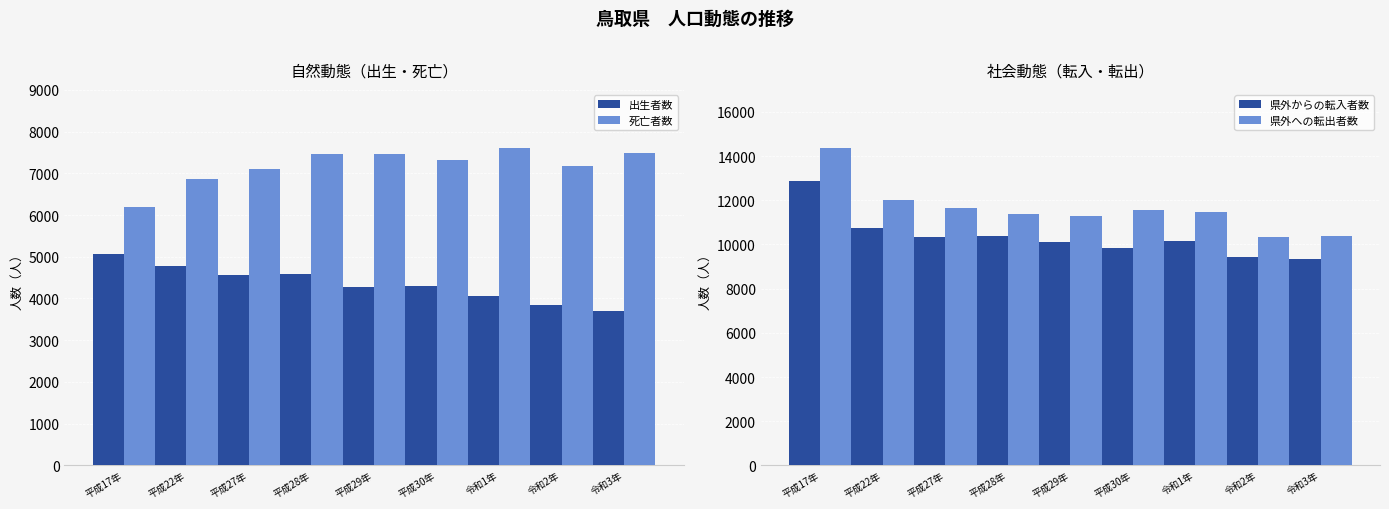

Reading right to left, transcribe all the data shown in this chart.

出生者数: 令和3年=3698	令和2年=3852	令和1年=4065	平成30年=4295	平成29年=4272	平成28年=4596	平成27年=4566	平成22年=4773	平成17年=5077
死亡者数: 令和3年=7493	令和2年=7179	令和1年=7615	平成30年=7326	平成29年=7467	平成28年=7458	平成27年=7104	平成22年=6868	平成17年=6182
県外からの転入者数: 令和3年=9334	令和2年=9423	令和1年=10146	平成30年=9860	平成29年=10119	平成28年=10389	平成27年=10351	平成22年=10748	平成17年=12880
県外への転出者数: 令和3年=10384	令和2年=10357	令和1年=11450	平成30年=11545	平成29年=11270	平成28年=11389	平成27年=11647	平成22年=12031	平成17年=14362